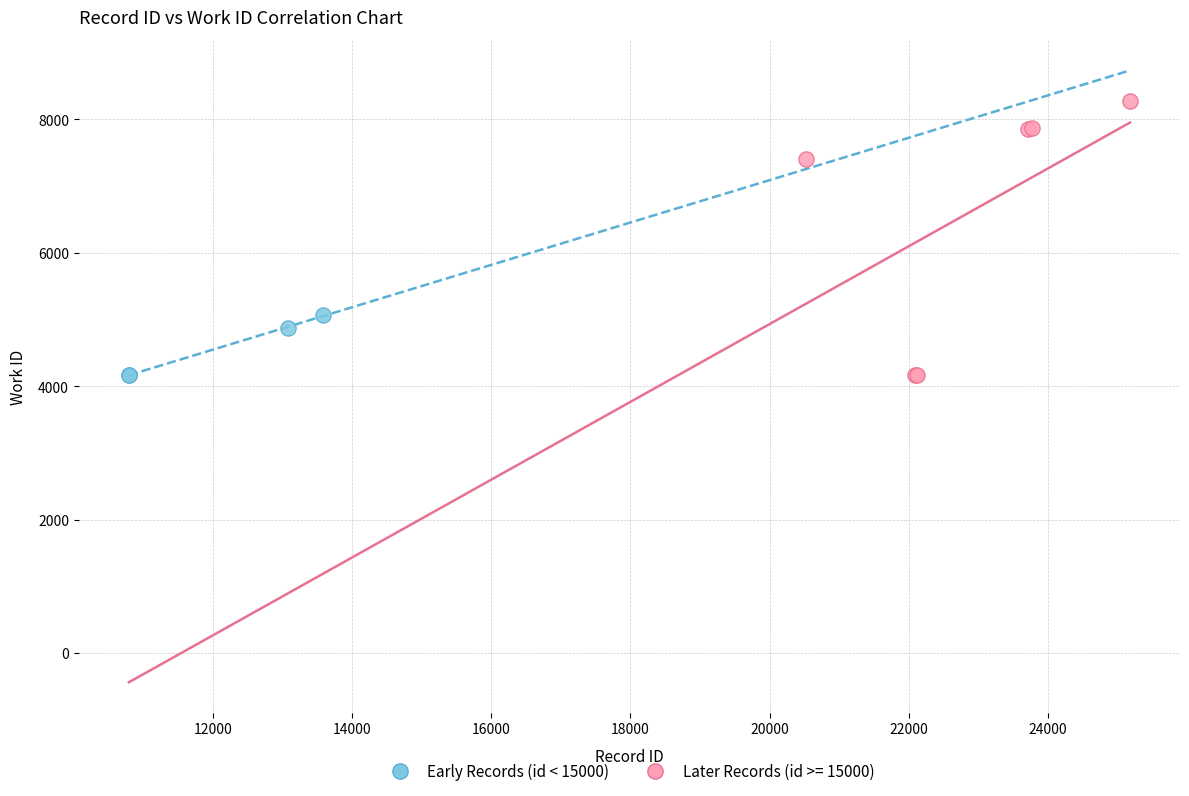

Which series contains the highest Y value?

Later Records (id >= 15000)